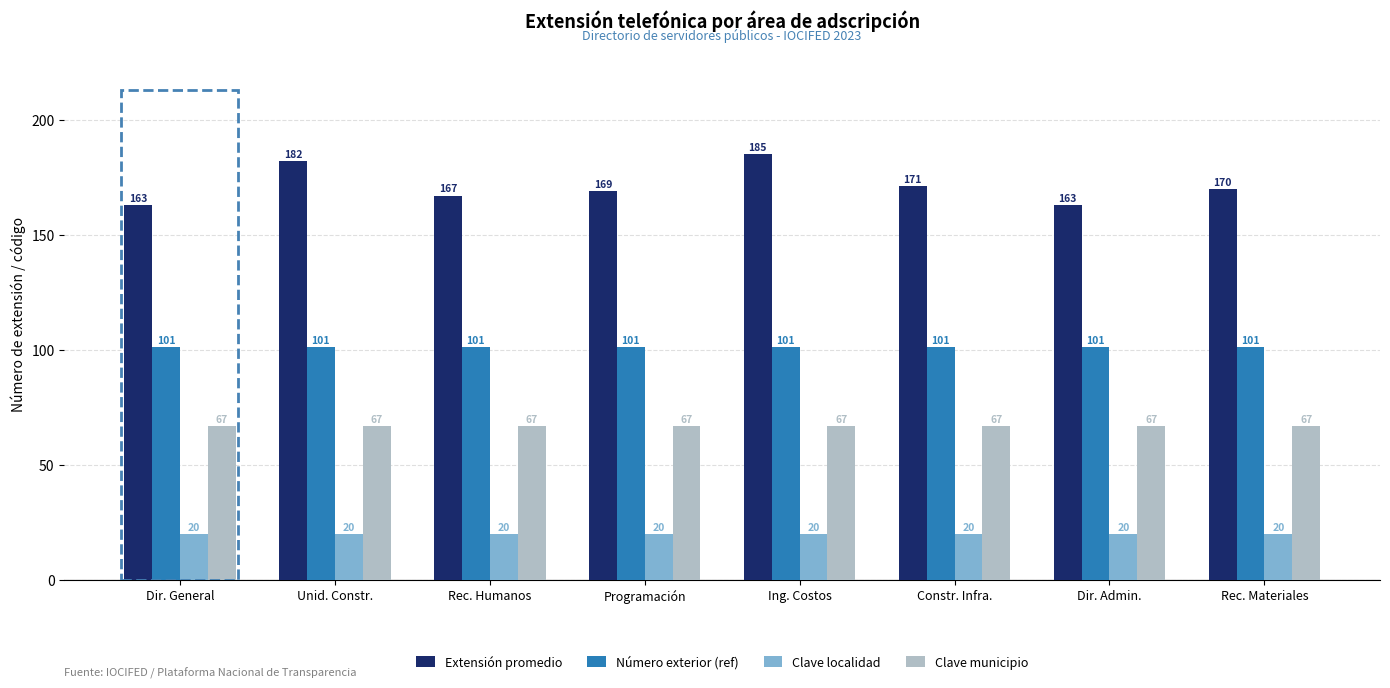

What is the sum of the Clave municipio values at Constr. Infra. and Dir. General?

134